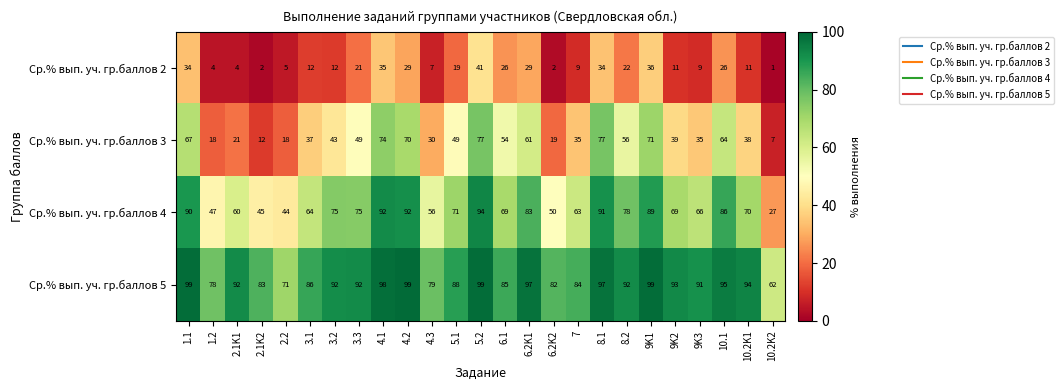

Rank the series by their average value, from lowest to highest.

Ср.% вып. уч. гр.баллов 2, Ср.% вып. уч. гр.баллов 3, Ср.% вып. уч. гр.баллов 4, Ср.% вып. уч. гр.баллов 5